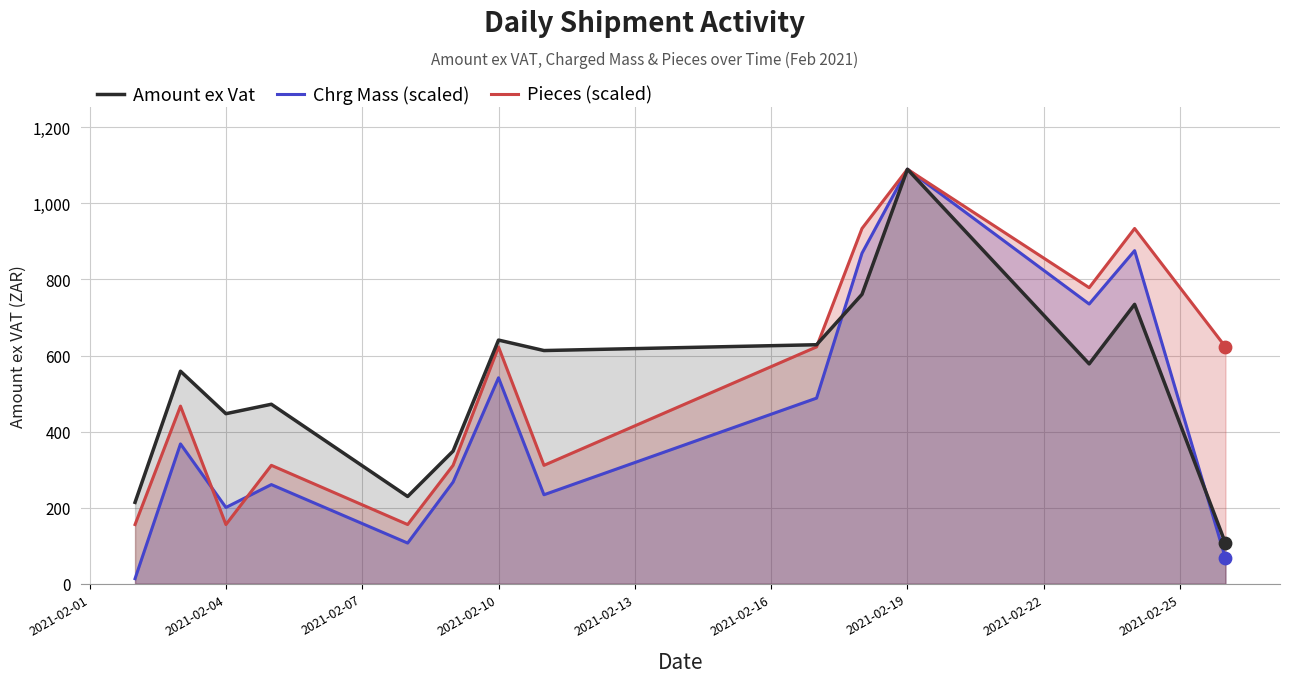

At which category is the sum across all series the highest?

2021-02-19